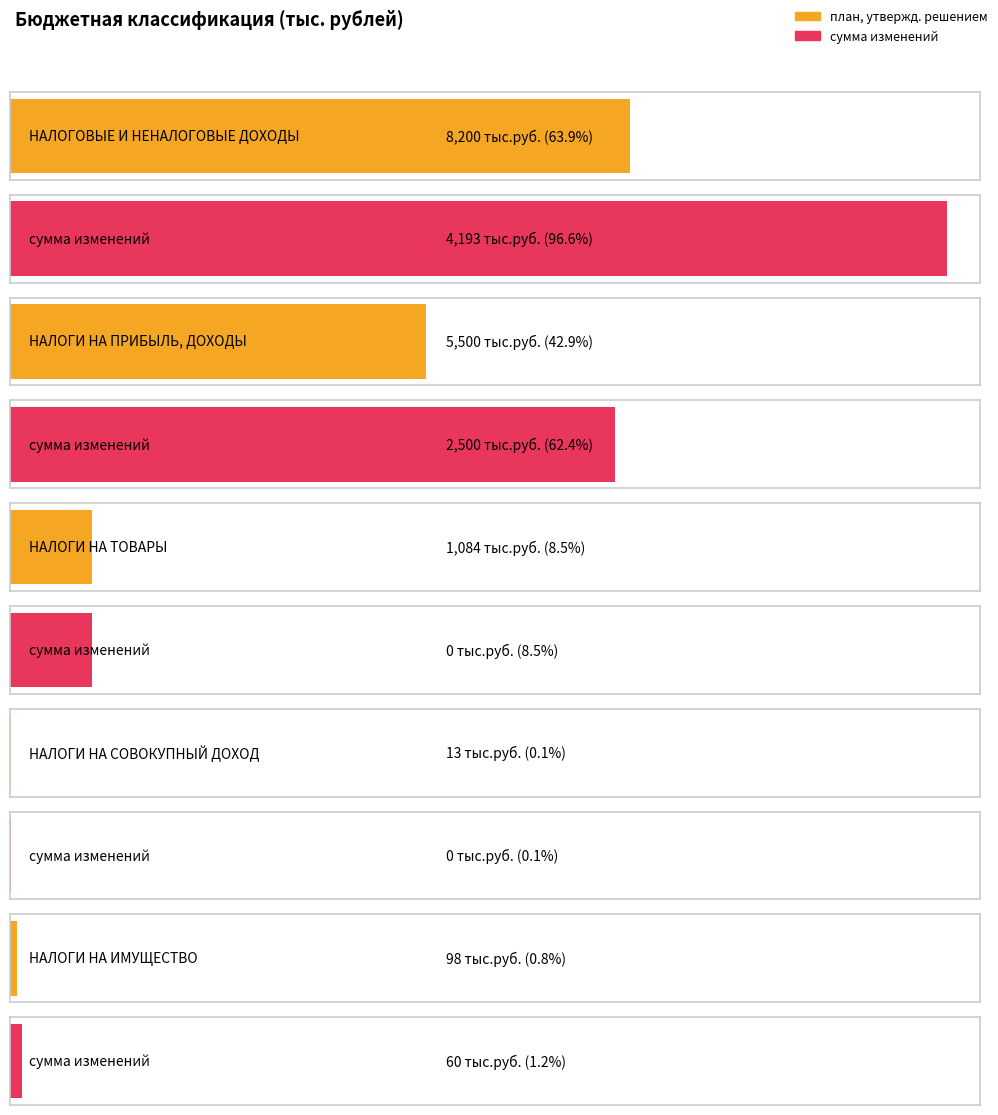

Is it true that сумма изменений equals 4193 at НАЛОГОВЫЕ И НЕНАЛОГОВЫЕ ДОХОДЫ?

True